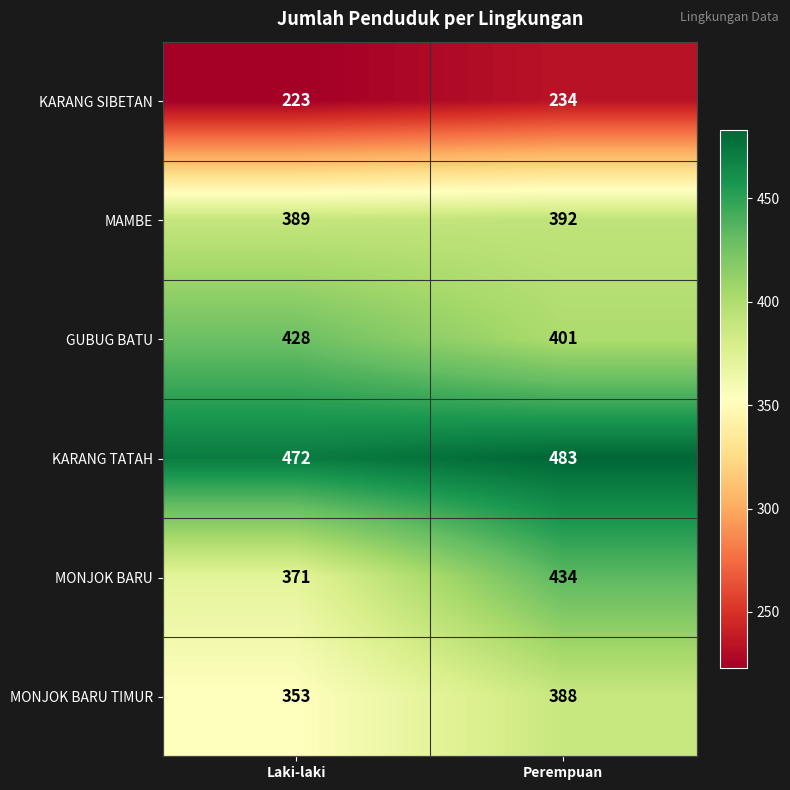

Rank the series at Laki-laki from lowest to highest value.

KARANG SIBETAN, MONJOK BARU TIMUR, MONJOK BARU, MAMBE, GUBUG BATU, KARANG TATAH